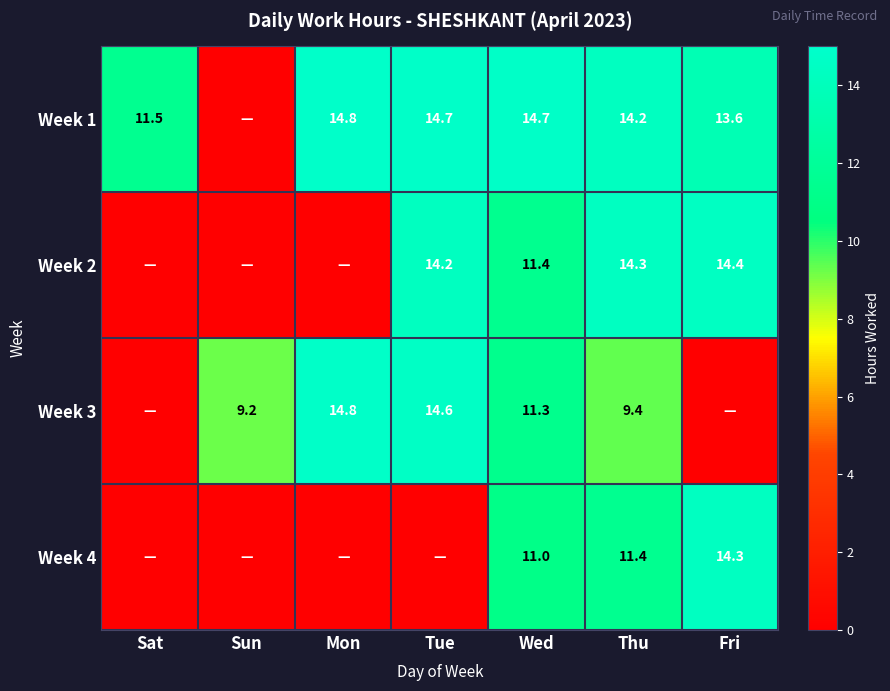

Is the value of Week 3 at Sun greater than the value of Week 2 at Wed?

No